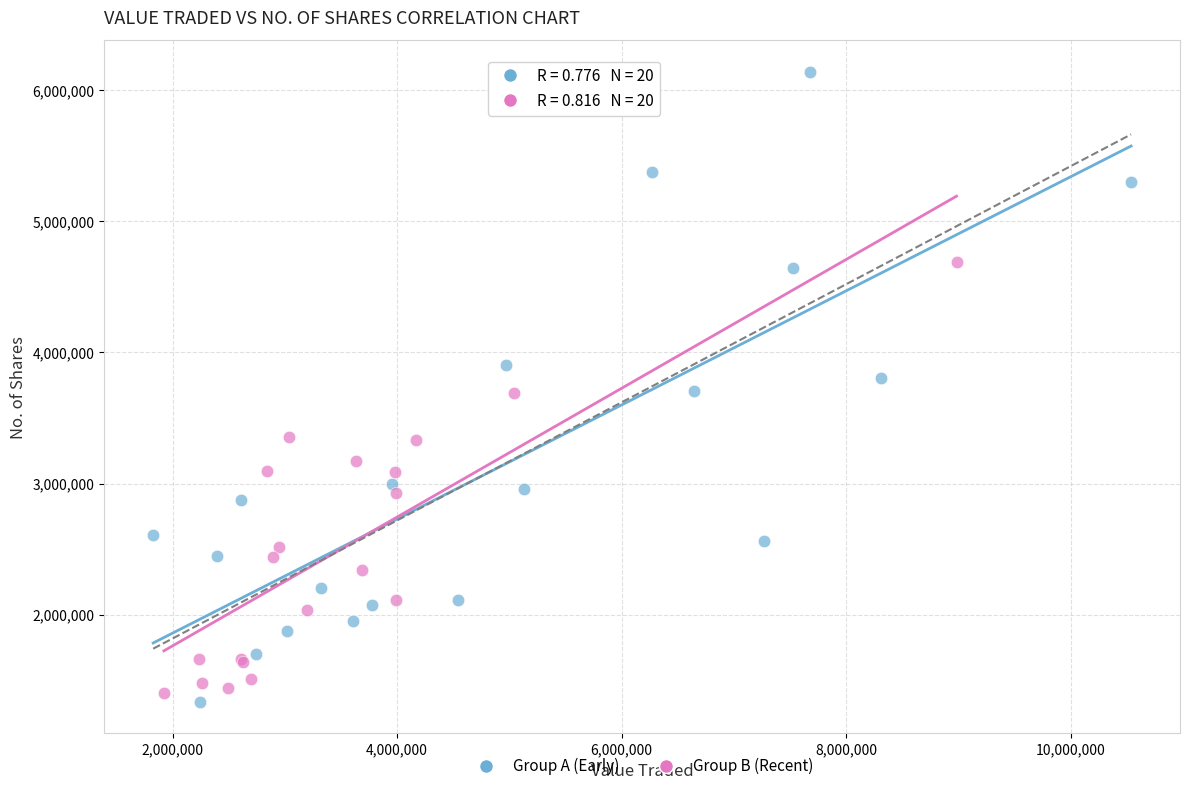

Which series has the largest Y range (max minus min)?

Group A (Early)